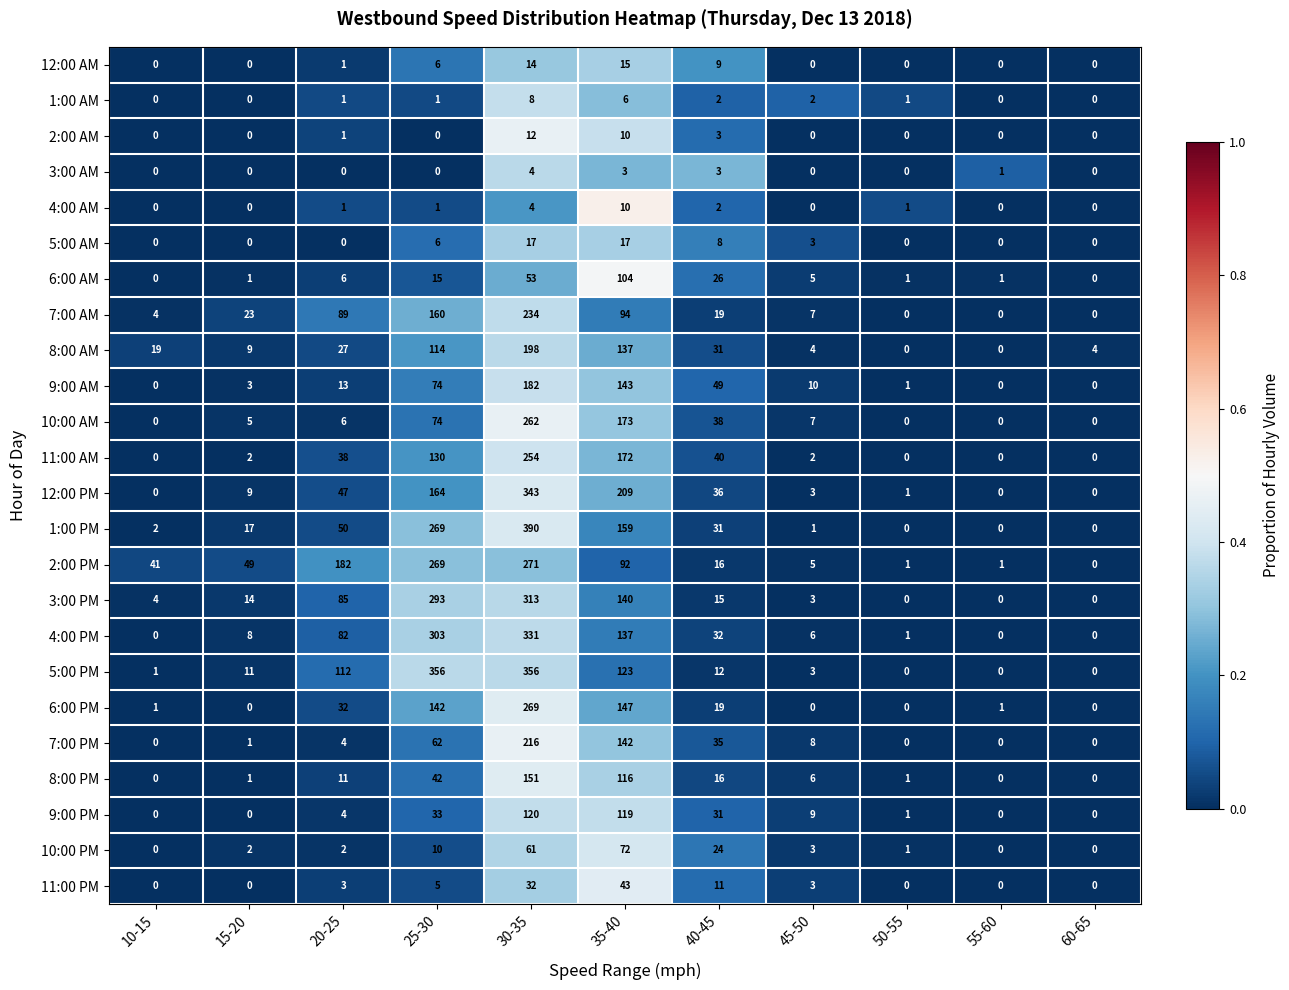

What is the sum of the 6:00 PM values at 35-40 and 55-60?

148